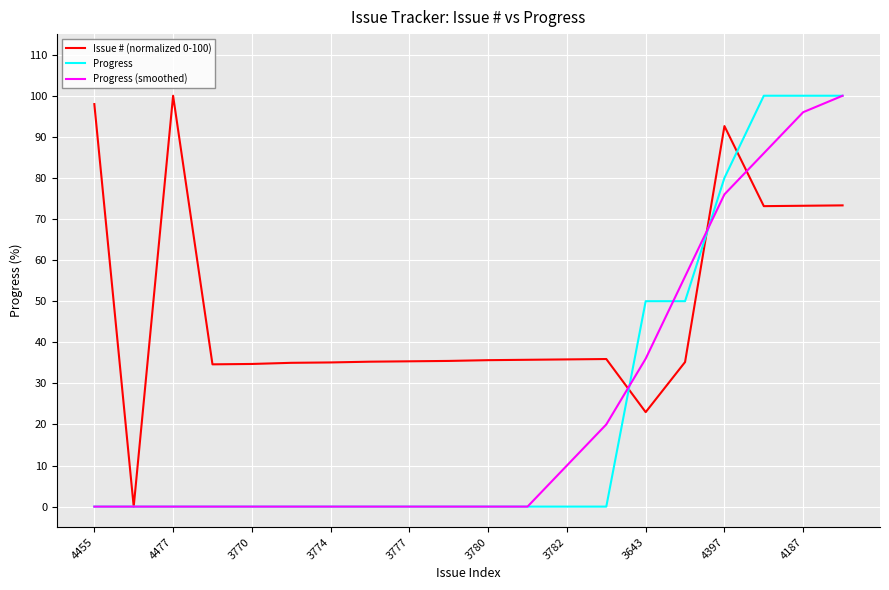

Which series has the largest total across all categories?

Issue # (normalized 0-100)